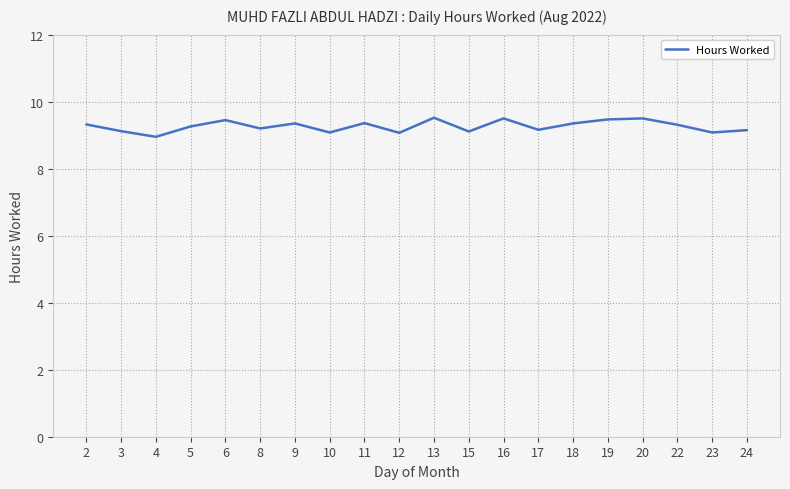

True or false: there are more than 0 points higher than both neighbors.

True